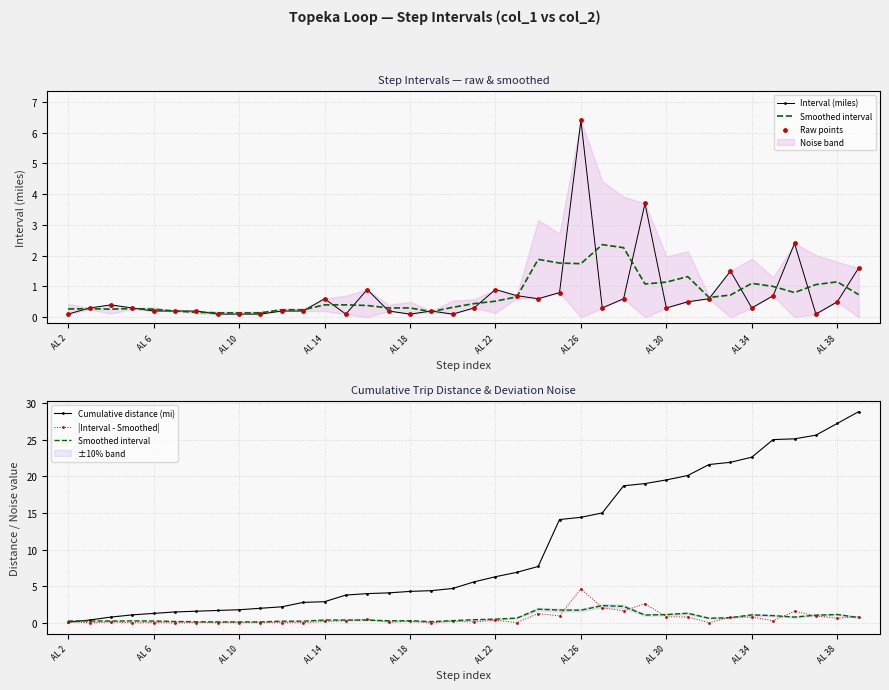

Which series has the largest Y range (max minus min)?

Cumulative distance (mi)